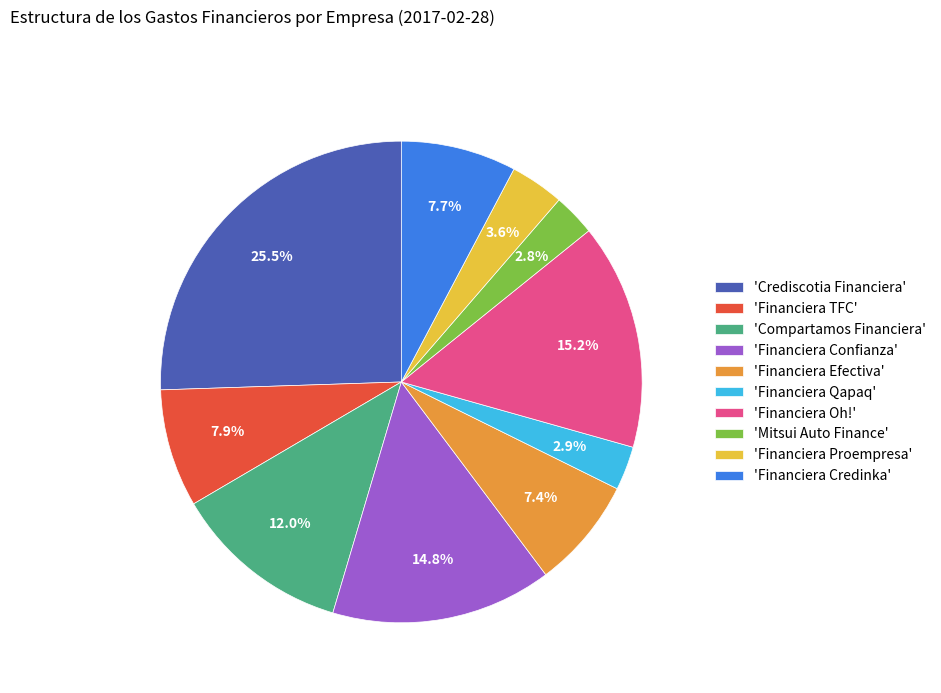

Which slice is the largest?

'Crediscotia Financiera'